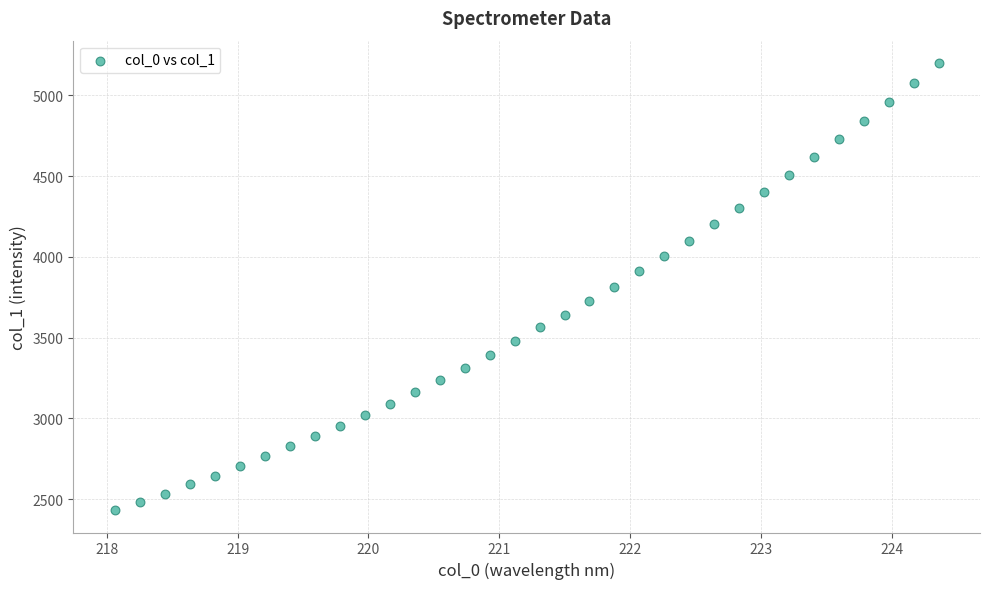

What is the range of X values (max minus min)?

6.3